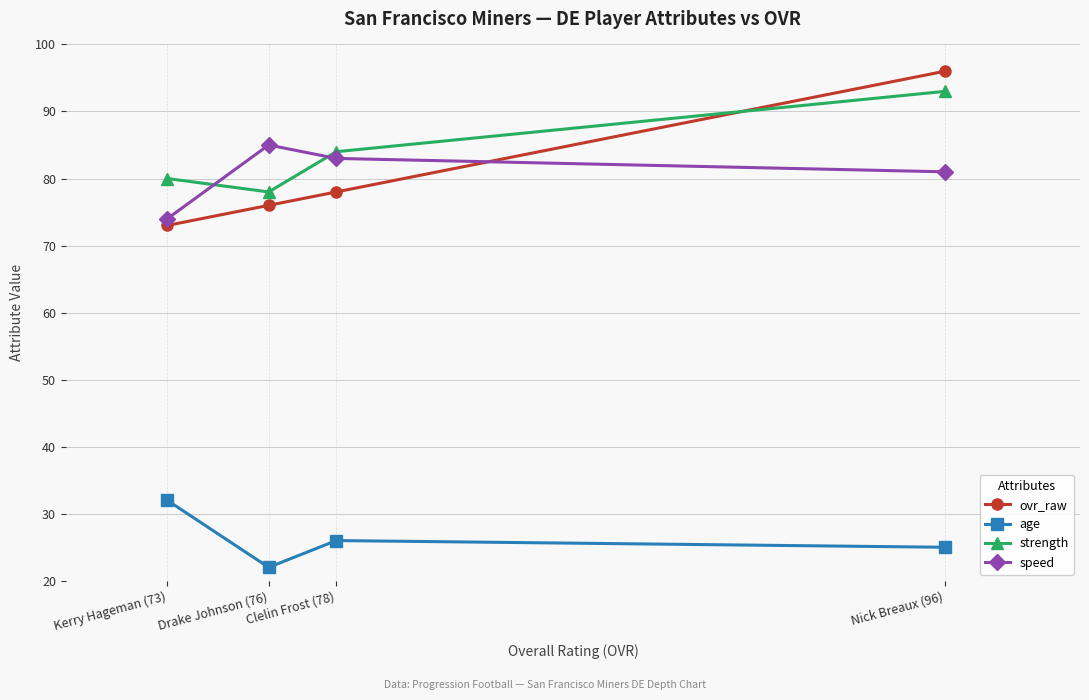

What is the sum of all speed values?

323